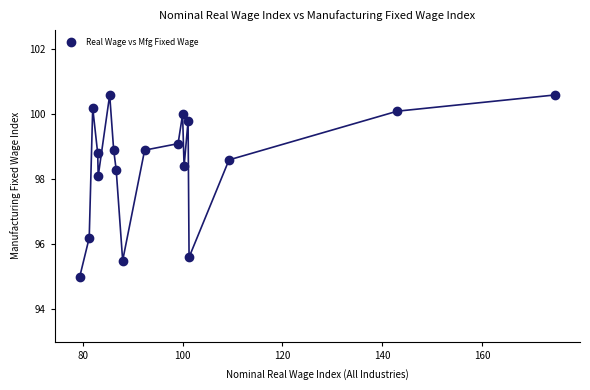

What is the range of Y values (max minus min)?

5.6